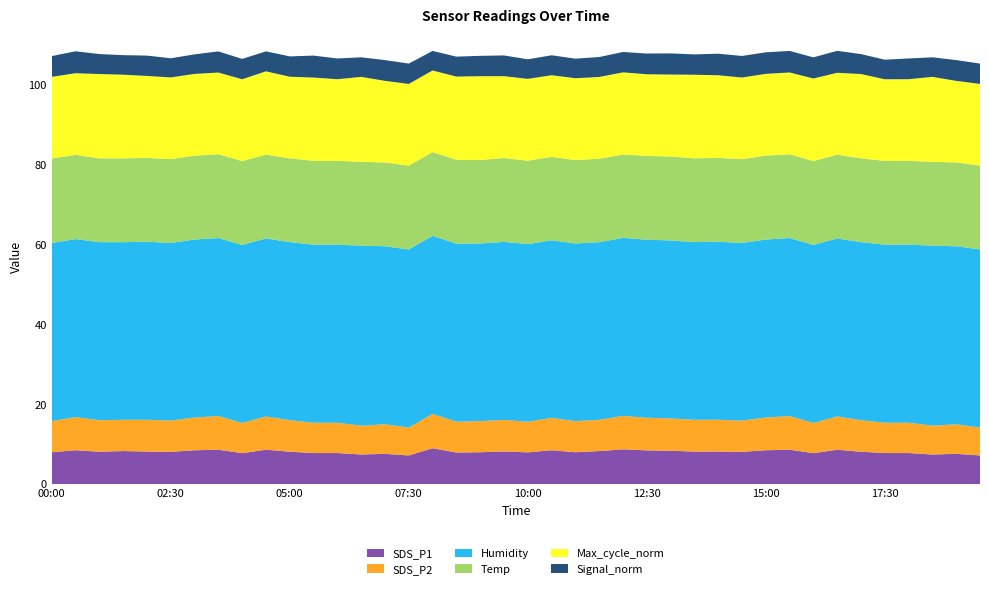

Reading left to right, what are all the values shown in this chart?

SDS_P1: 8.0	8.5	8.1	8.3	8.2	8.1	8.5	8.6	7.8	8.6	8.1	7.8	7.8	7.4	7.6	7.2	9.0	7.9	8.0	8.2	8.0	8.5	8.0	8.3	8.7	8.5	8.4	8.2	8.2	8.1	8.5	8.6	7.8	8.6	8.1	7.8	7.8	7.4	7.6	7.2
SDS_P2: 7.8	8.3	7.9	7.8	8.0	7.8	8.2	8.4	7.6	8.3	7.9	7.6	7.6	7.2	7.4	7.0	8.6	7.7	7.8	7.9	7.7	8.1	7.8	7.8	8.4	8.2	8.1	8.0	8.0	7.8	8.2	8.4	7.6	8.3	7.9	7.6	7.6	7.2	7.4	7.0
Humidity: 44.6	44.6	44.6	44.5	44.6	44.5	44.6	44.6	44.6	44.6	44.6	44.6	44.6	45.1	44.6	44.6	44.6	44.6	44.5	44.6	44.5	44.5	44.5	44.5	44.6	44.6	44.6	44.5	44.6	44.5	44.6	44.6	44.6	44.6	44.6	44.6	44.6	45.1	44.6	44.6
Temp: 21.2	21.1	21.0	21.0	21.0	21.0	21.0	21.0	21.0	21.0	21.0	21.0	21.0	21.0	21.0	21.0	21.0	21.0	20.9	21.0	20.9	20.9	20.9	20.9	20.9	21.0	21.0	21.0	21.0	21.0	21.0	21.0	21.0	21.0	21.0	21.0	21.0	21.0	21.0	21.0
Max_cycle_norm: 20.4	20.4	21.1	20.9	20.5	20.5	20.5	20.5	20.5	20.9	20.4	20.9	20.4	21.3	20.4	20.5	20.4	20.9	21.0	20.5	20.5	20.4	20.5	20.5	20.6	20.4	20.6	20.9	20.7	20.4	20.5	20.5	20.7	20.5	21.1	20.4	20.4	21.3	20.4	20.5
Signal_norm: 5.2	5.5	5.0	4.9	5.1	4.8	4.9	5.3	5.1	5.0	5.1	5.5	5.2	4.9	5.2	5.1	4.9	5.0	5.1	5.2	4.9	5.0	4.9	5.0	5.1	5.2	5.3	5.1	5.4	5.4	5.4	5.4	5.3	5.5	5.0	4.9	5.2	4.9	5.2	5.1